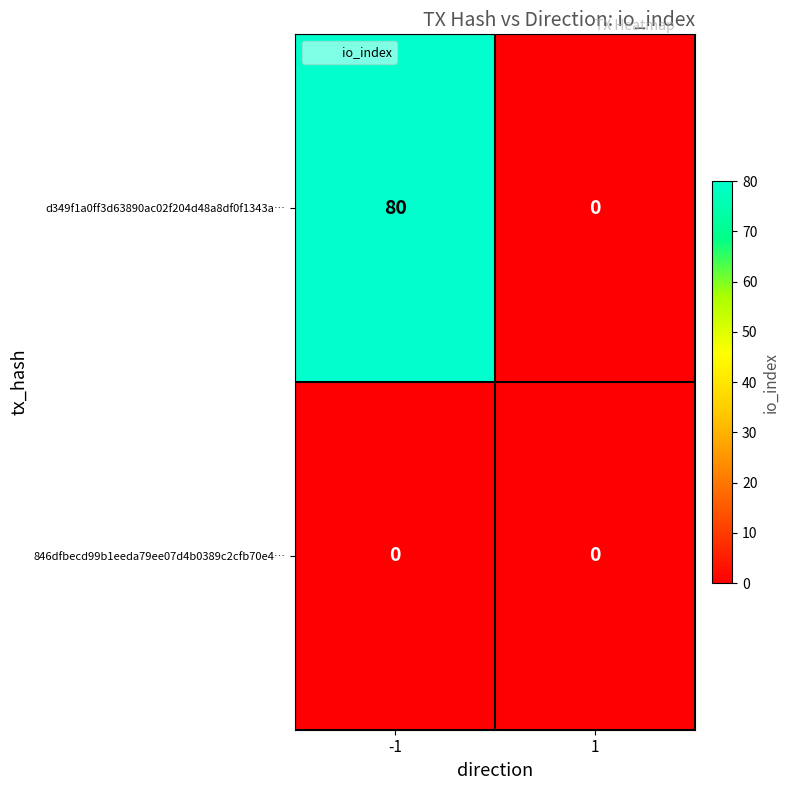

Rank the series by their average value, from lowest to highest.

846dfbecd99b1eeda79ee07d4b0389c2cfb70e4…, d349f1a0ff3d63890ac02f204d48a8df0f1343a…